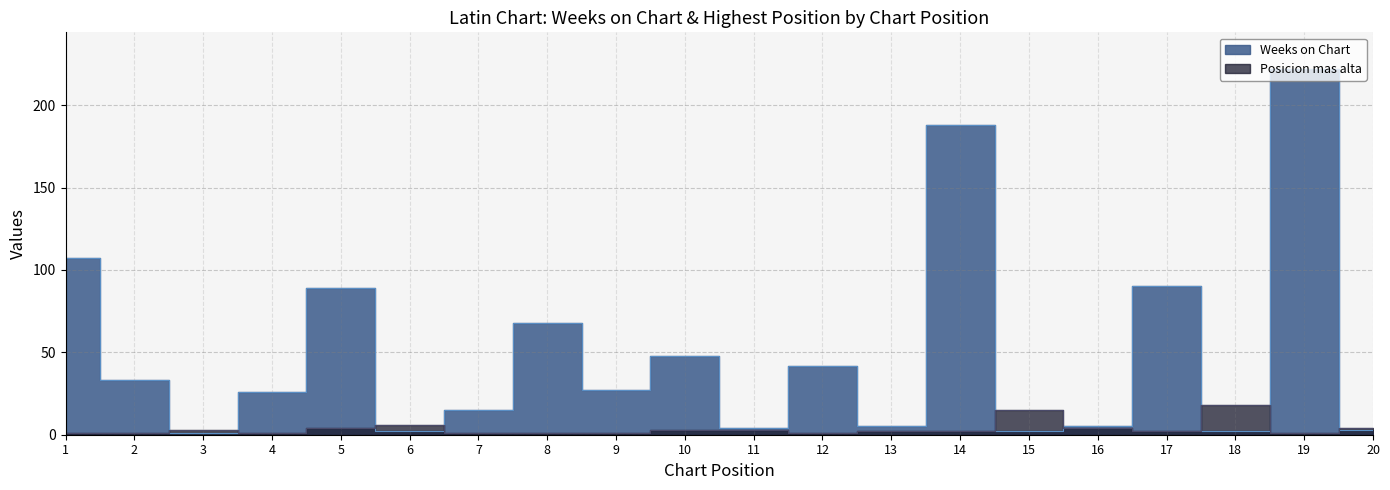

What is the greatest value displayed?

222